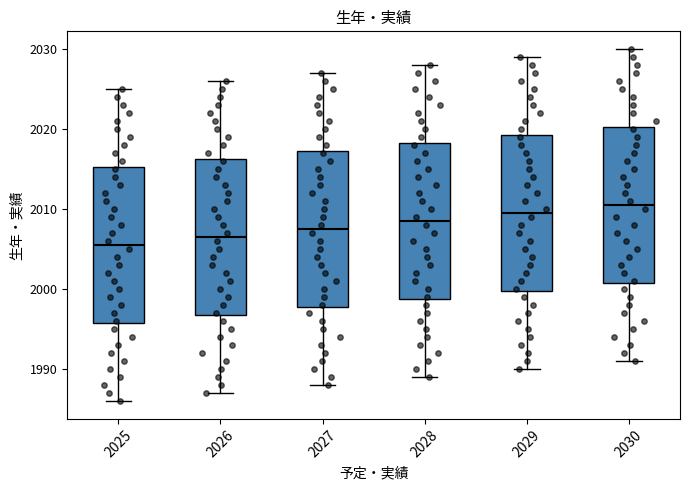

Reading left to right, read every box against the y-axis: the position of its median line, the range the box covers, and the ends of its whiskers. The values are not printed on the chart, so give them approximately, as read against the axis.

2025: median 2006, box 1996 to 2015, whiskers 1986 to 2025
2026: median 2007, box 1997 to 2016, whiskers 1987 to 2026
2027: median 2008, box 1998 to 2017, whiskers 1988 to 2027
2028: median 2009, box 1999 to 2018, whiskers 1989 to 2028
2029: median 2010, box 2000 to 2019, whiskers 1990 to 2029
2030: median 2011, box 2001 to 2020, whiskers 1991 to 2030